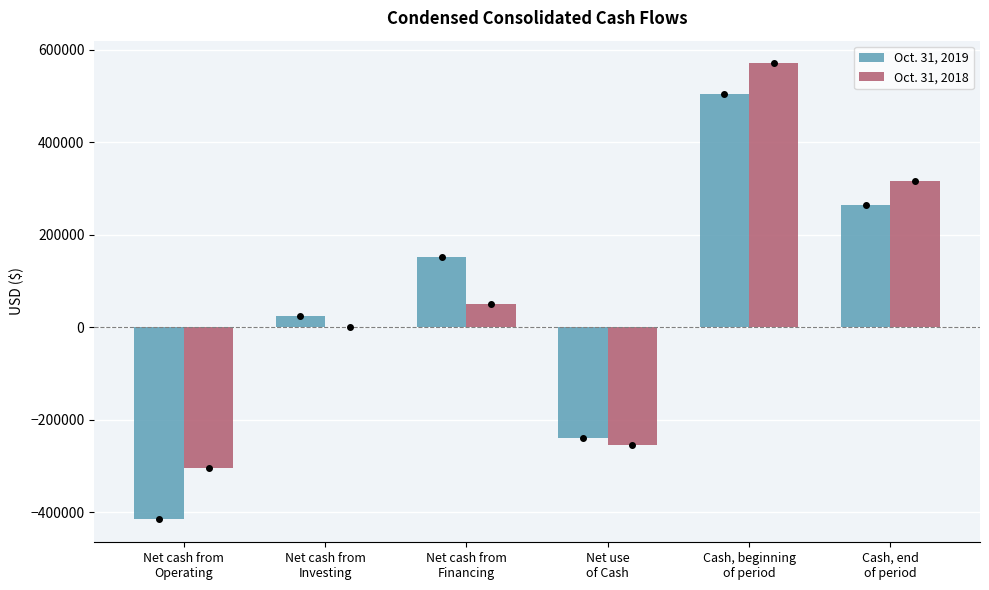

The Oct. 31, 2019 series shows 150122 at Cash, beginning
of period. True or false?

False